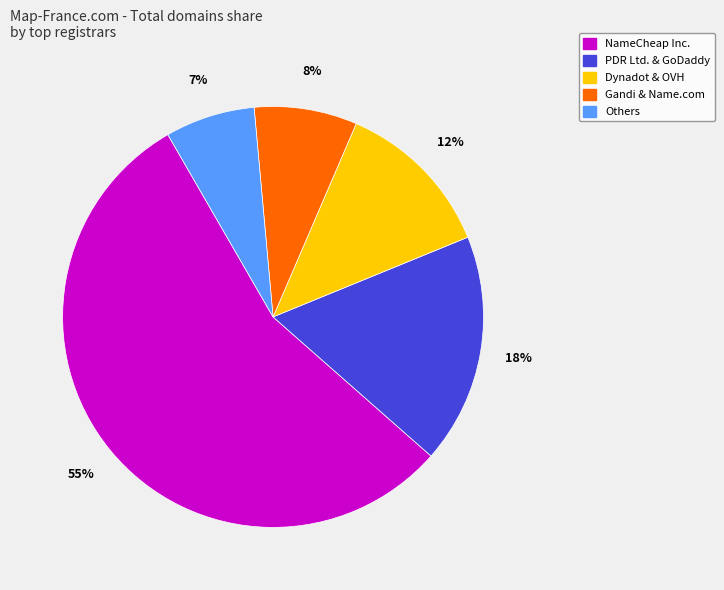

To the nearest percent, what is the average slice percentage?

20%